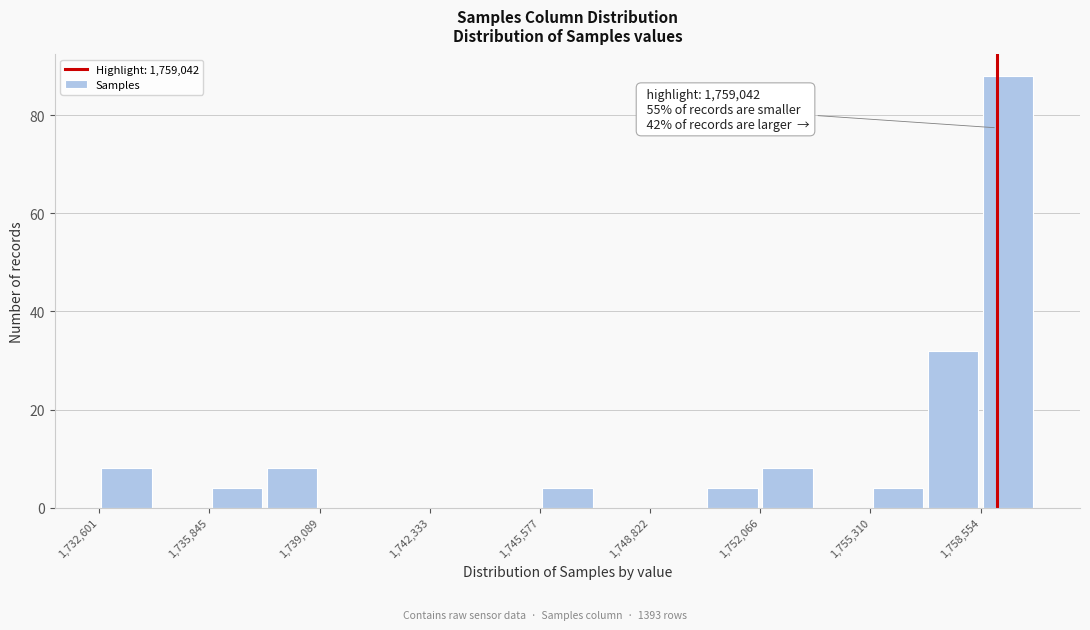

Read against the x-axis, roughly where is the centre of the tallest bar?

1759500